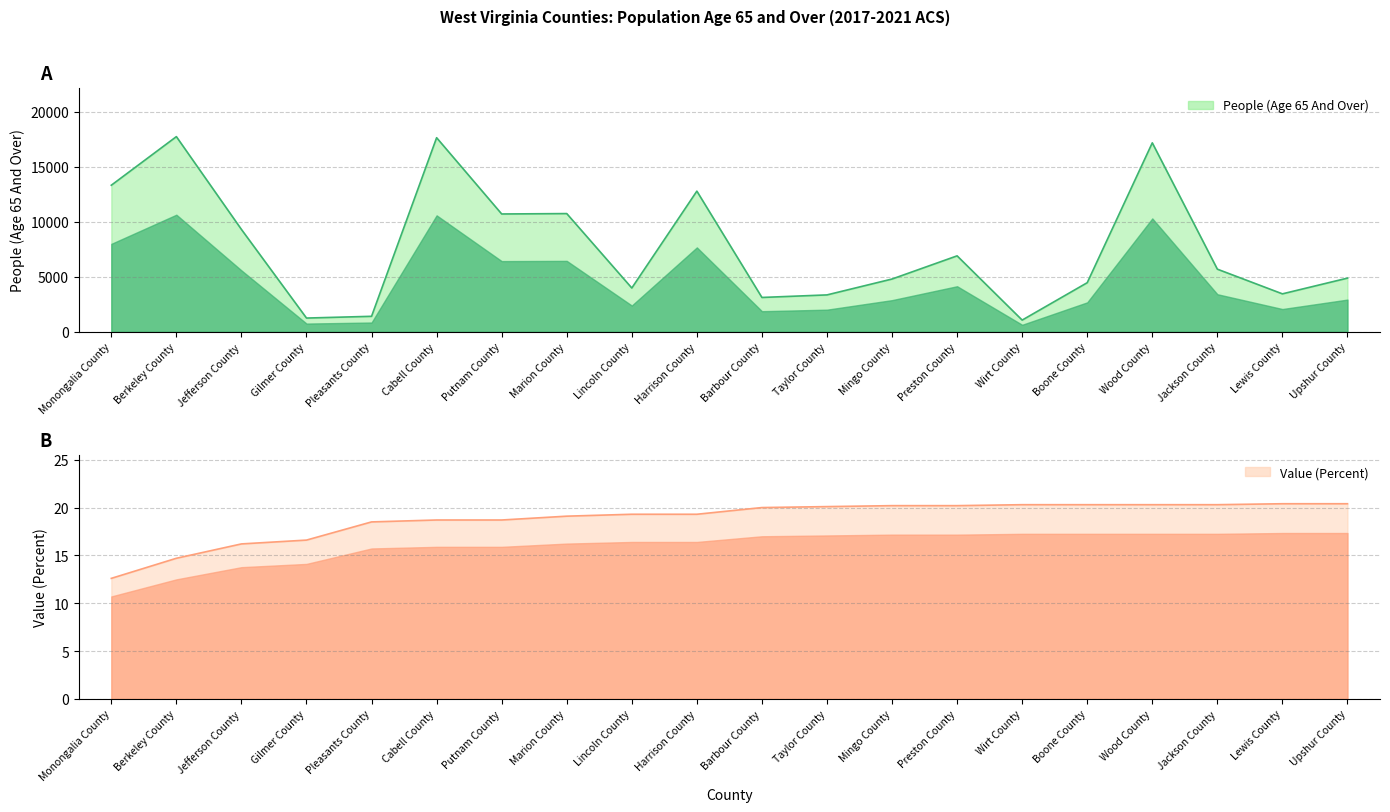

What is the label of the 6th point from the left?

Cabell County